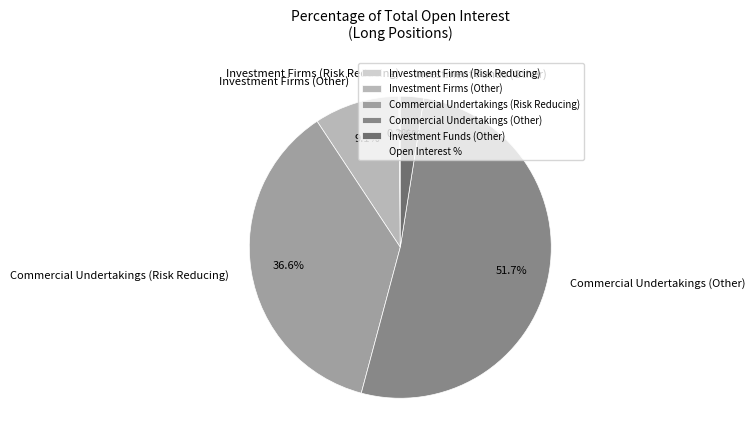

What portion of the pie excludes Investment Firms (Other)?

90.9%